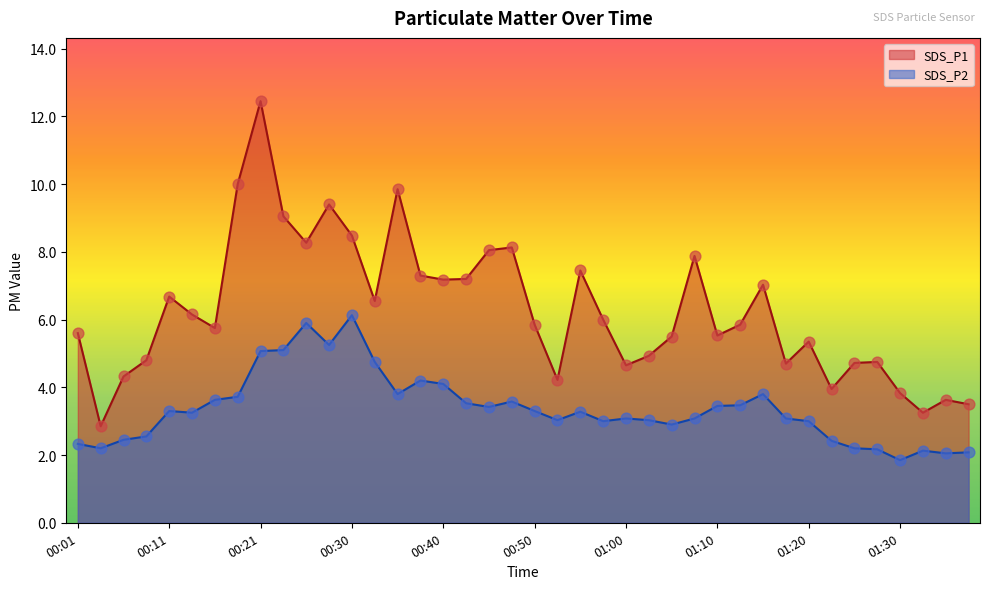

Which series contains the highest Y value?

SDS_P1